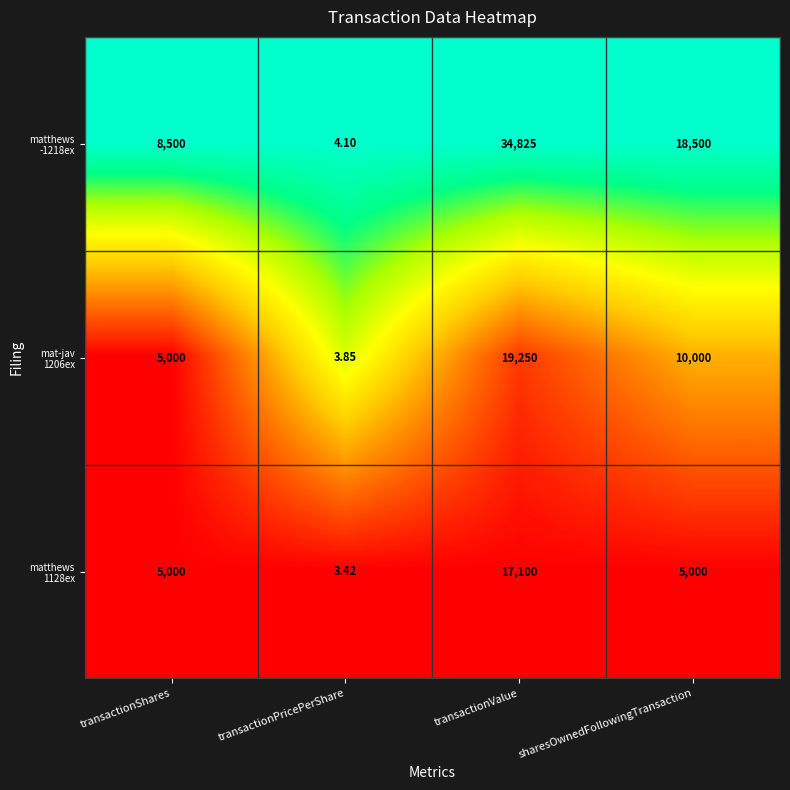

At which category does the chart reach its minimum across all series?

transactionPricePerShare